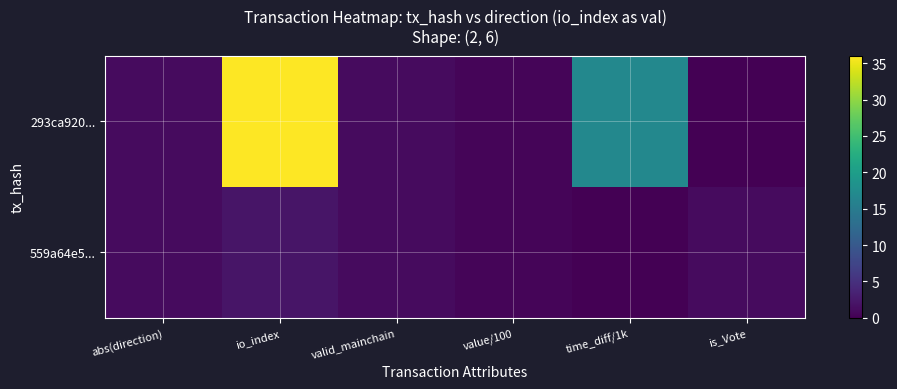

Which series has the largest range (max minus min)?

293ca920...